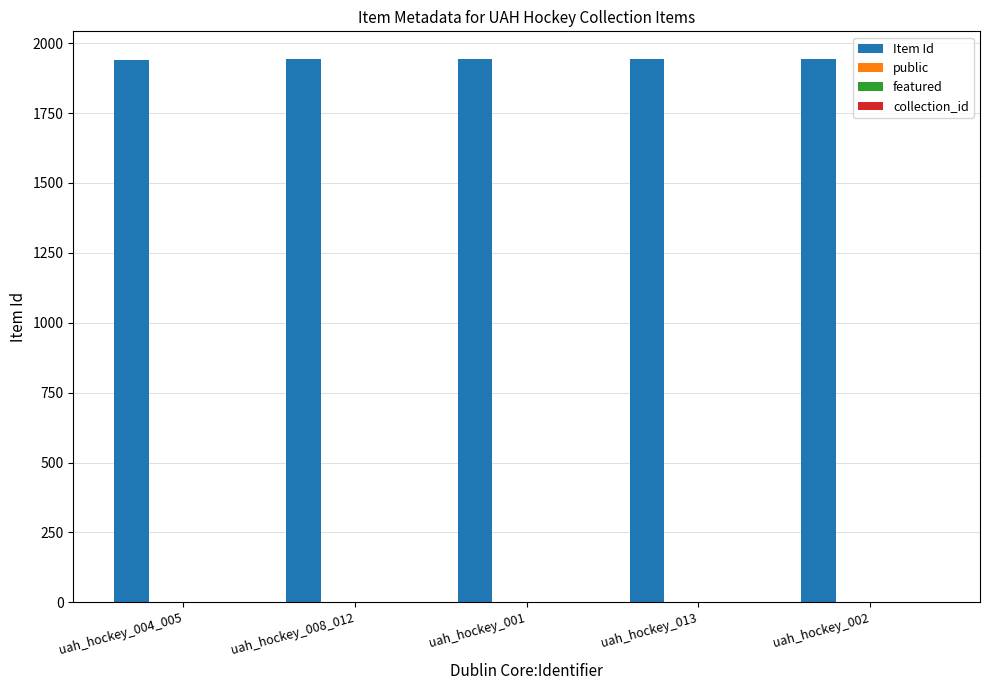

The value of Item Id at uah_hockey_004_005 is 1207. True or false?

False